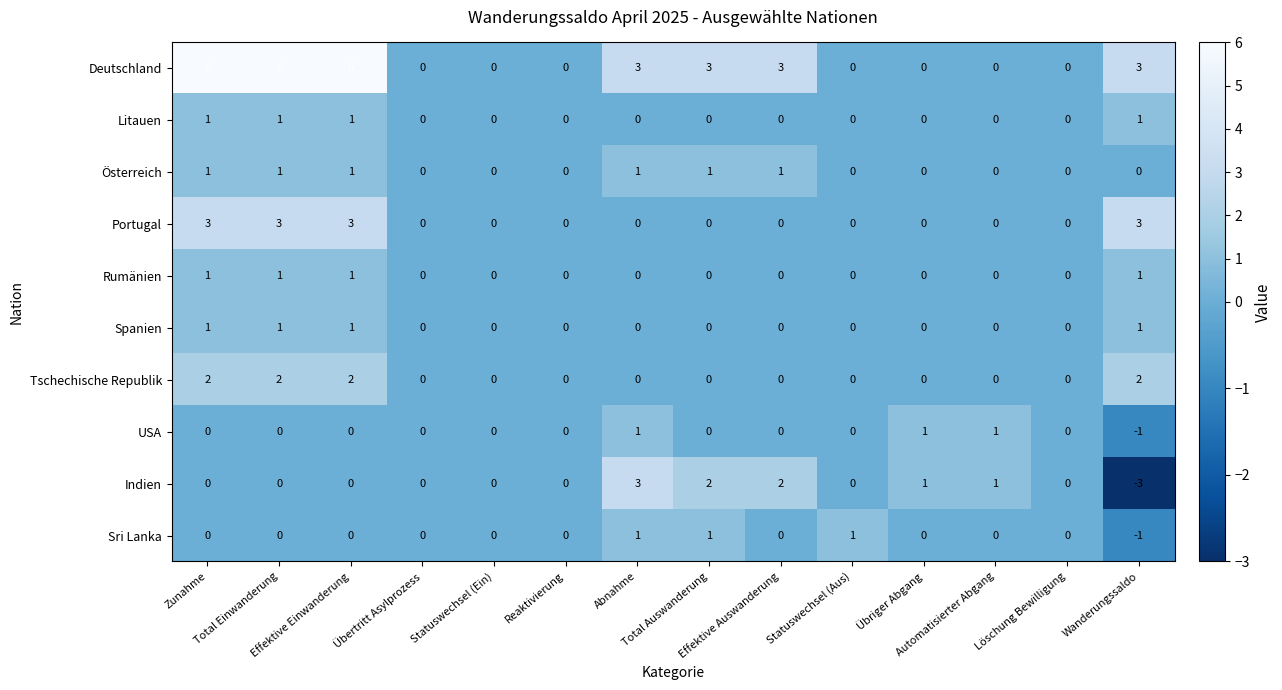

At how many categories does at least one series exceed -2?

14